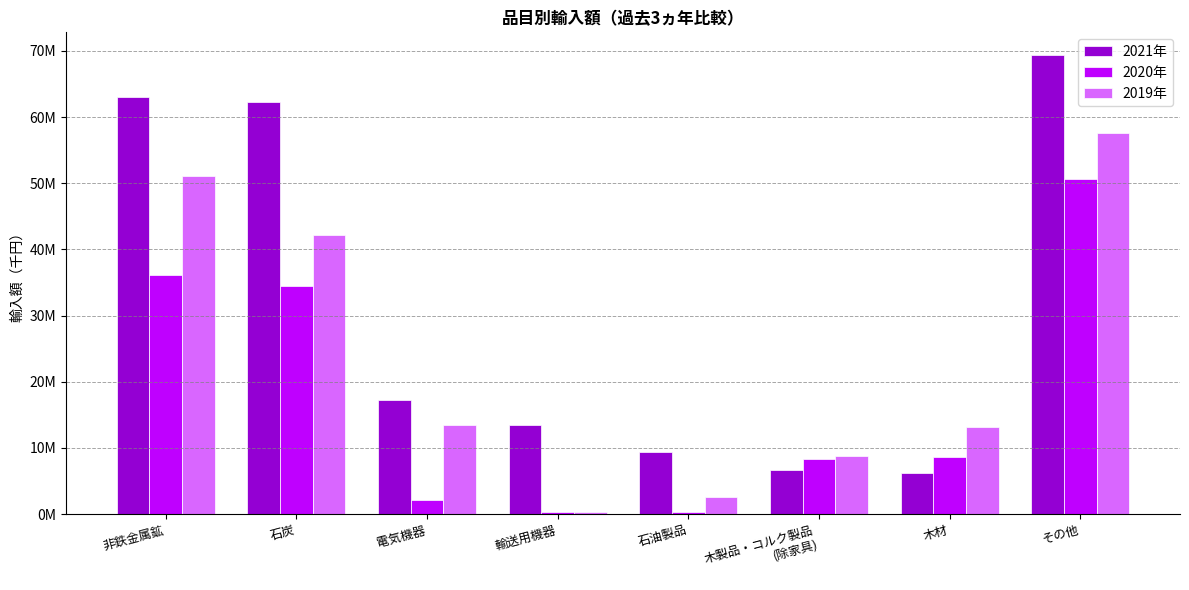

What is the maximum value for 2021年?

69341938